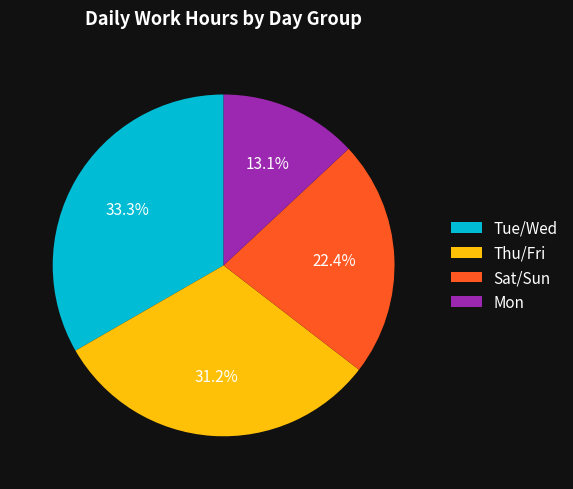

What percentage is NOT represented by Sat/Sun?

77.6%